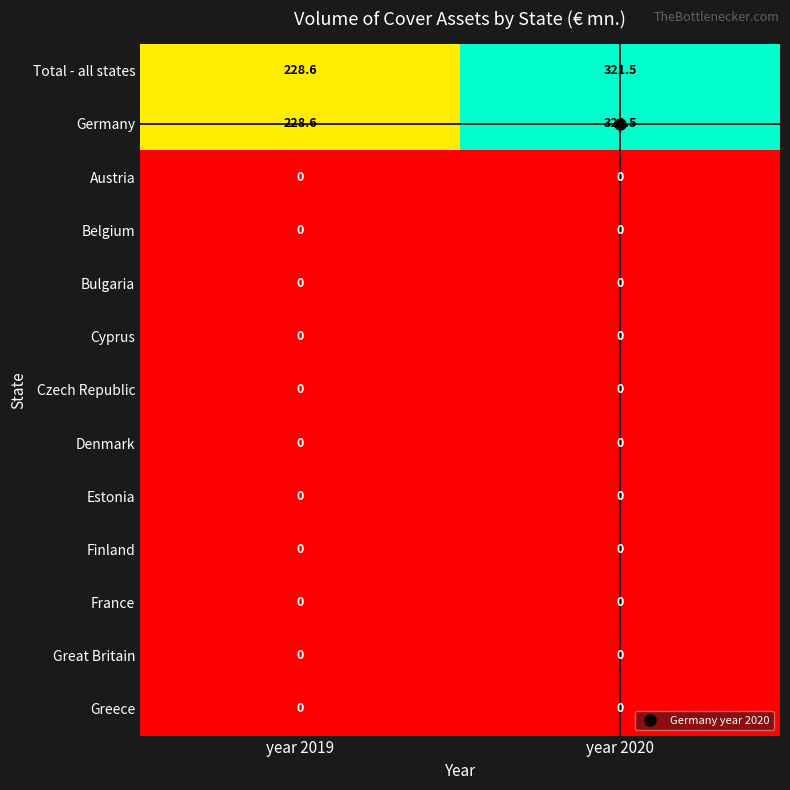

True or false: Czech Republic has a value of 0.0 at year 2019.

True